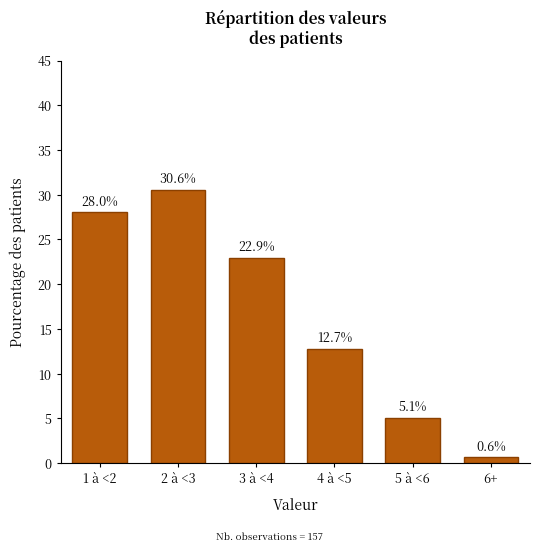

Reading left to right, extract all data points from this chart.

1 à <2=28.0	2 à <3=30.6	3 à <4=22.9	4 à <5=12.7	5 à <6=5.1	6+=0.6